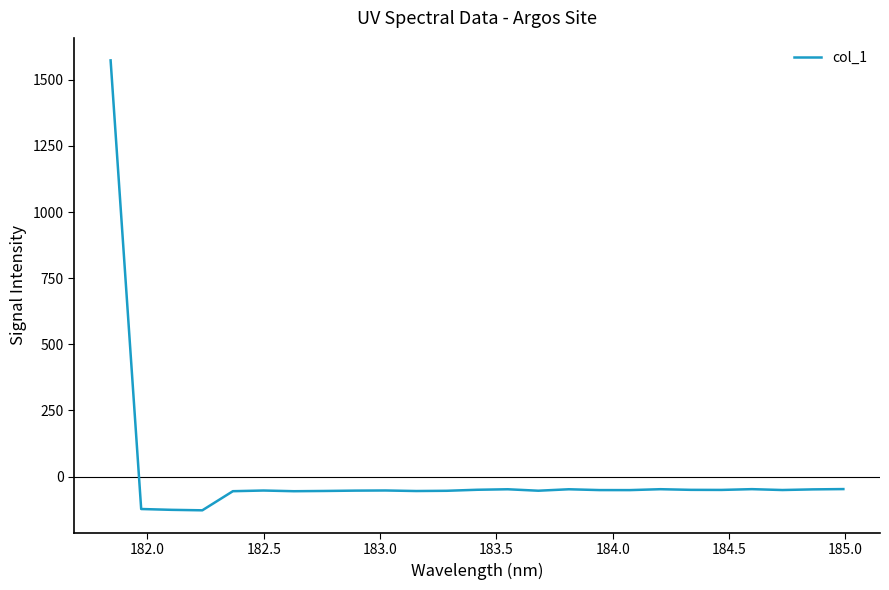

How many lines are shown in the chart?

1